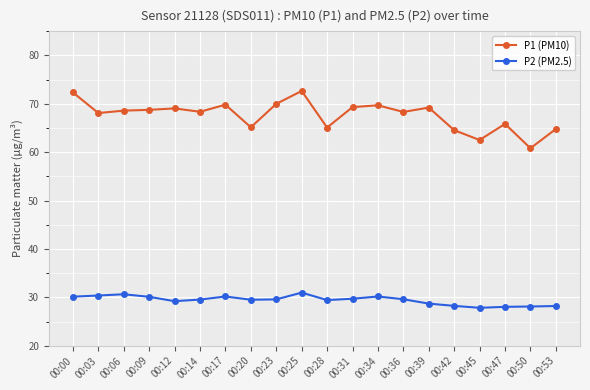

What is the sum of the P2 (PM2.5) values at 00:25 and 00:23?

60.5